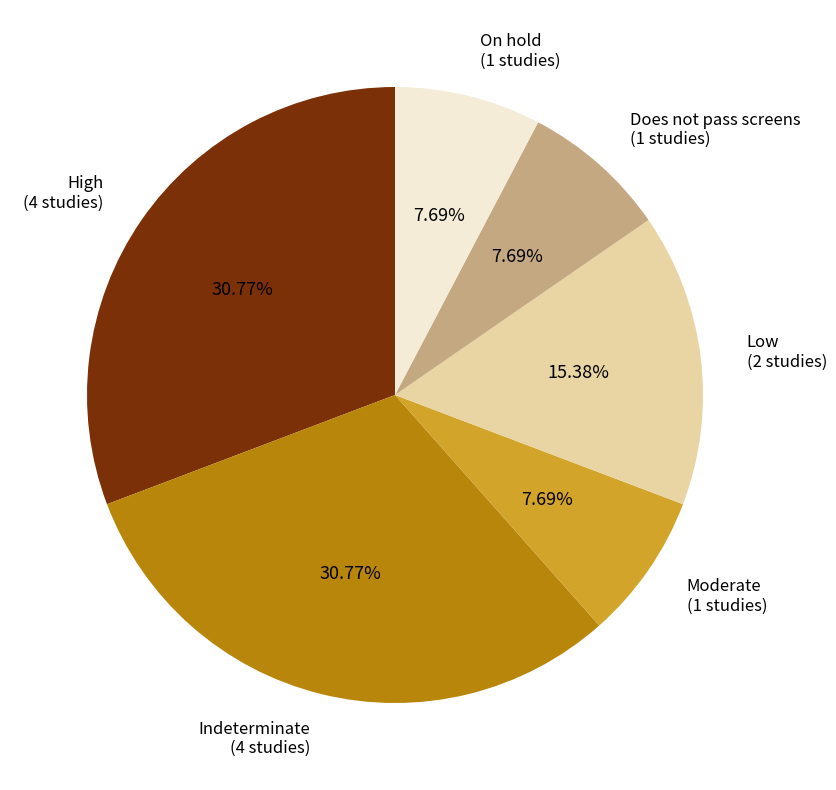

To the nearest percent, what is the difference between the largest and smallest slice percentages?

23%